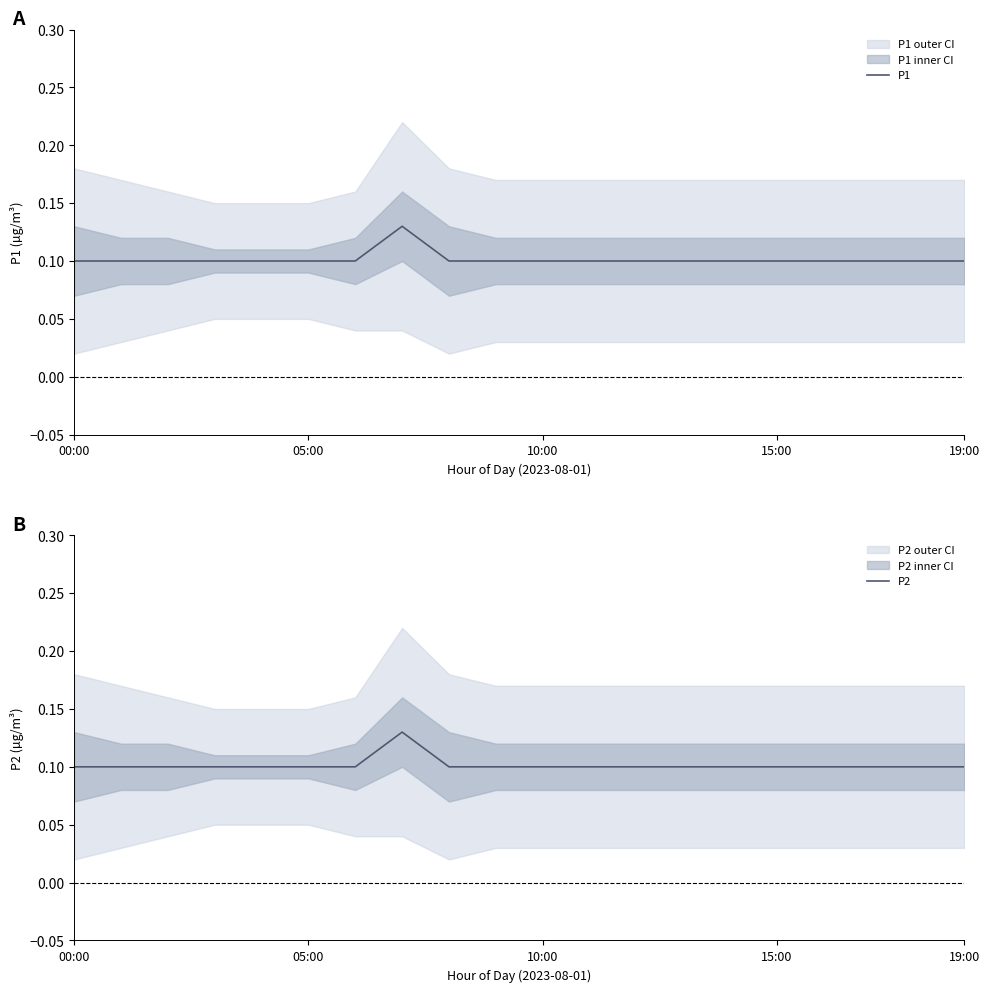

How many lines are shown in the chart?

2